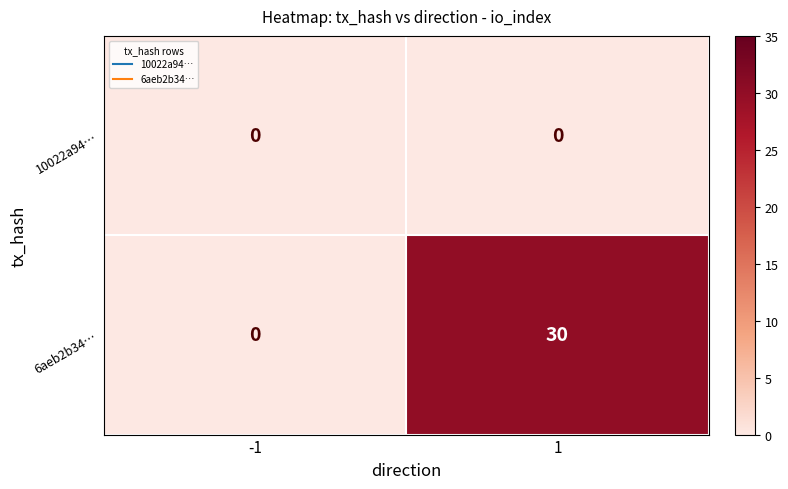

What is the total value across all series at 1?

30